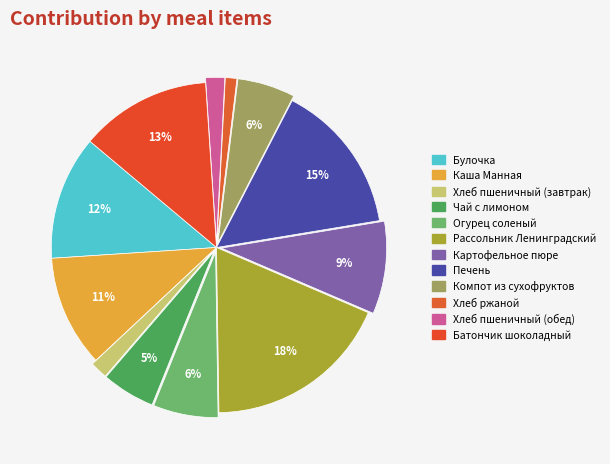

How many slices are in this pie chart?

12